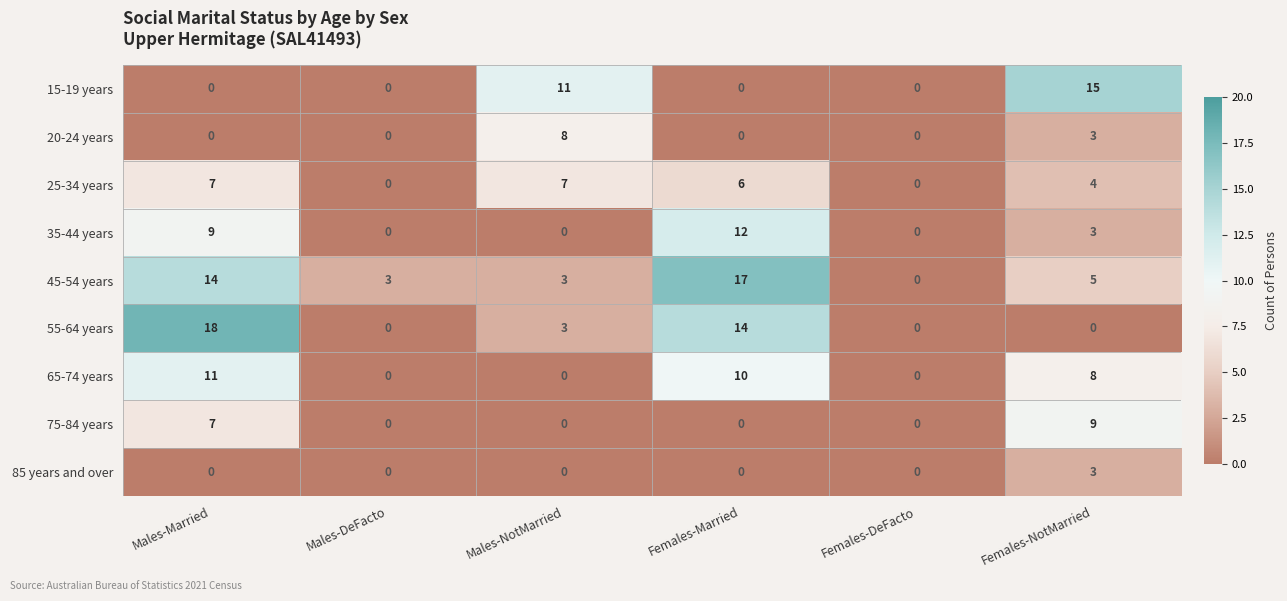

At which category is the sum across all series the highest?

Males-Married